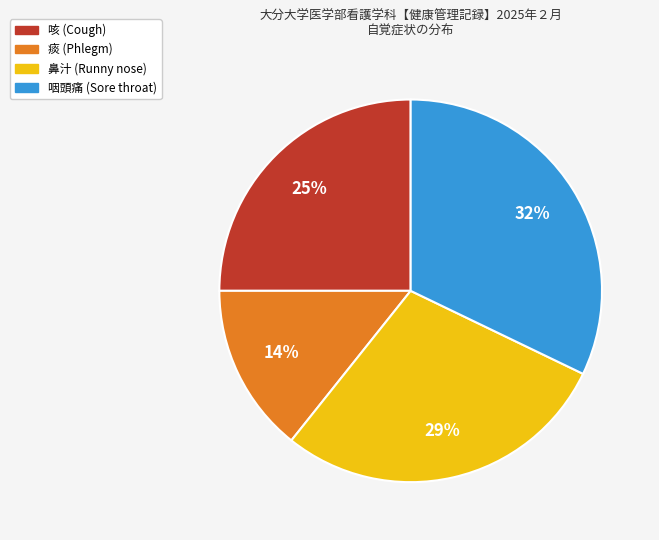

Is 鼻汁 the majority of the pie?

No